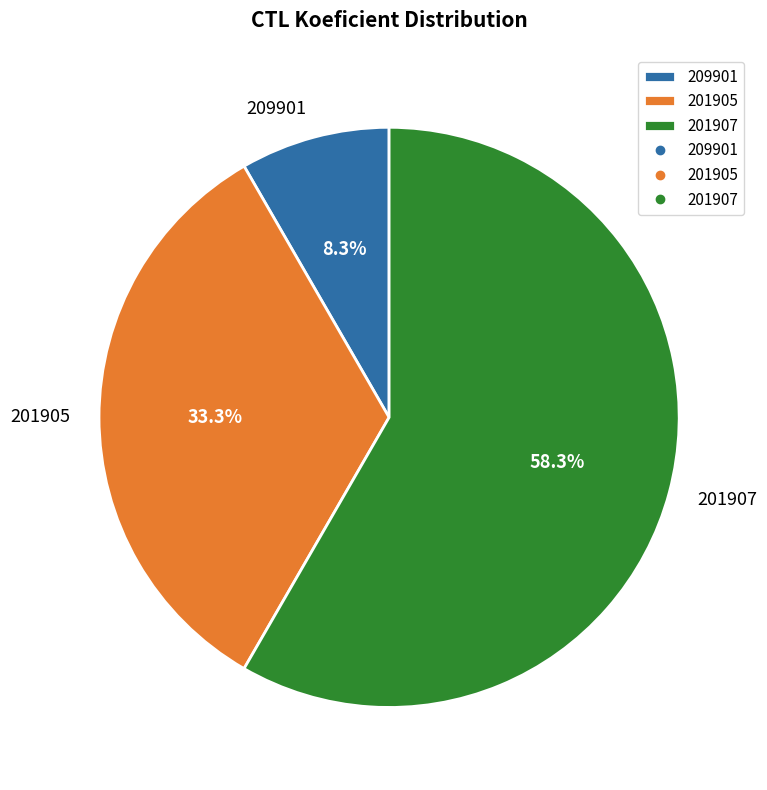

The 201905 slice represents 20% of the pie. True or false?

False